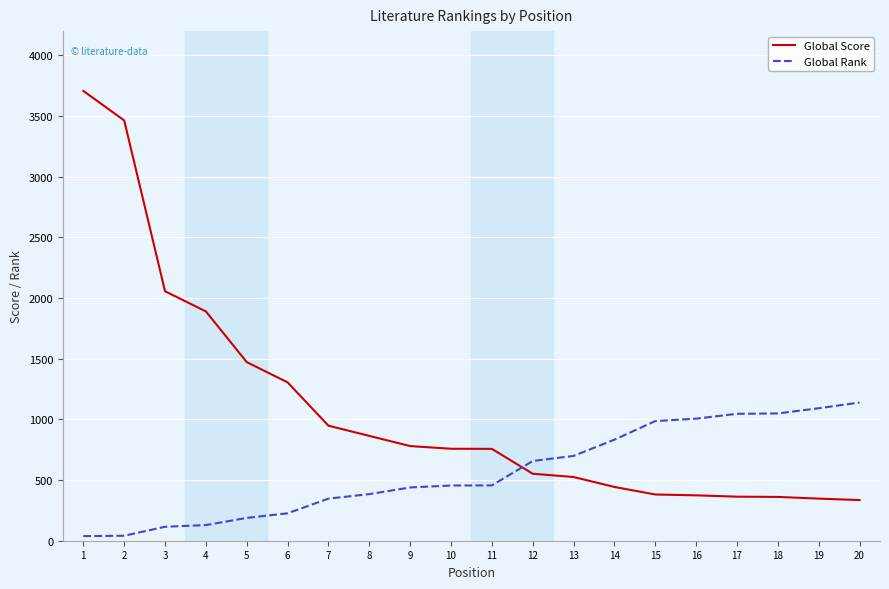

At which label is Global Score closest to 2021?

3